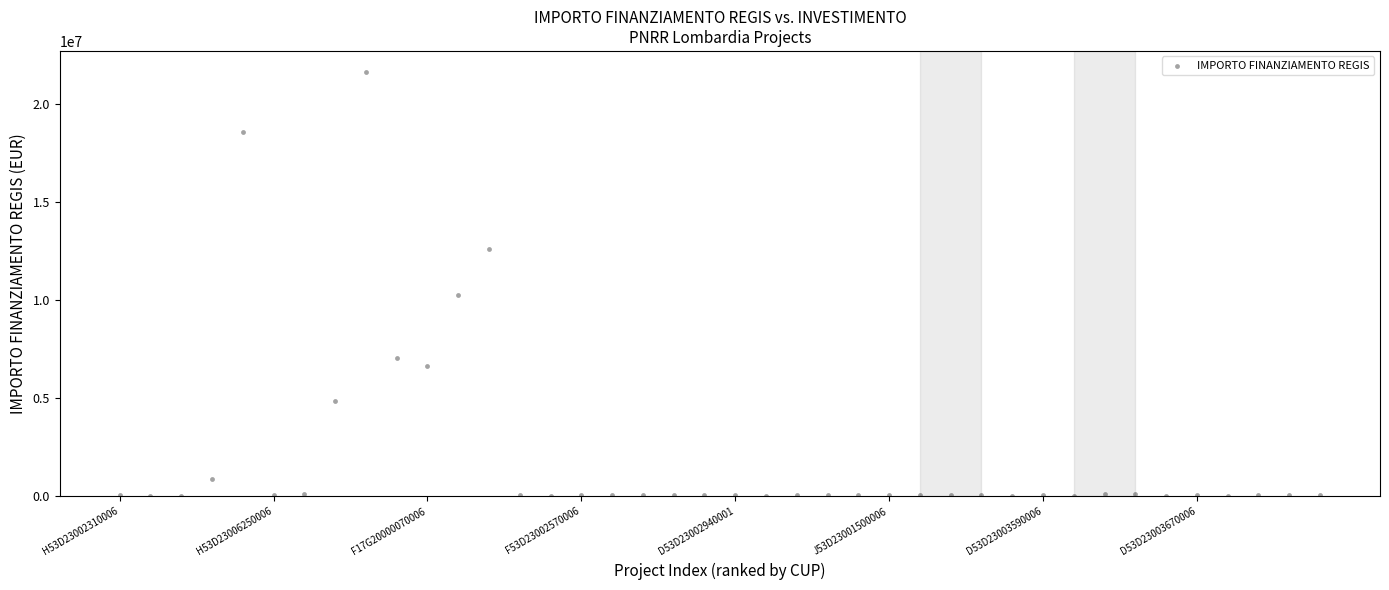

What is the range of Y values (max minus min)?

21589580.0